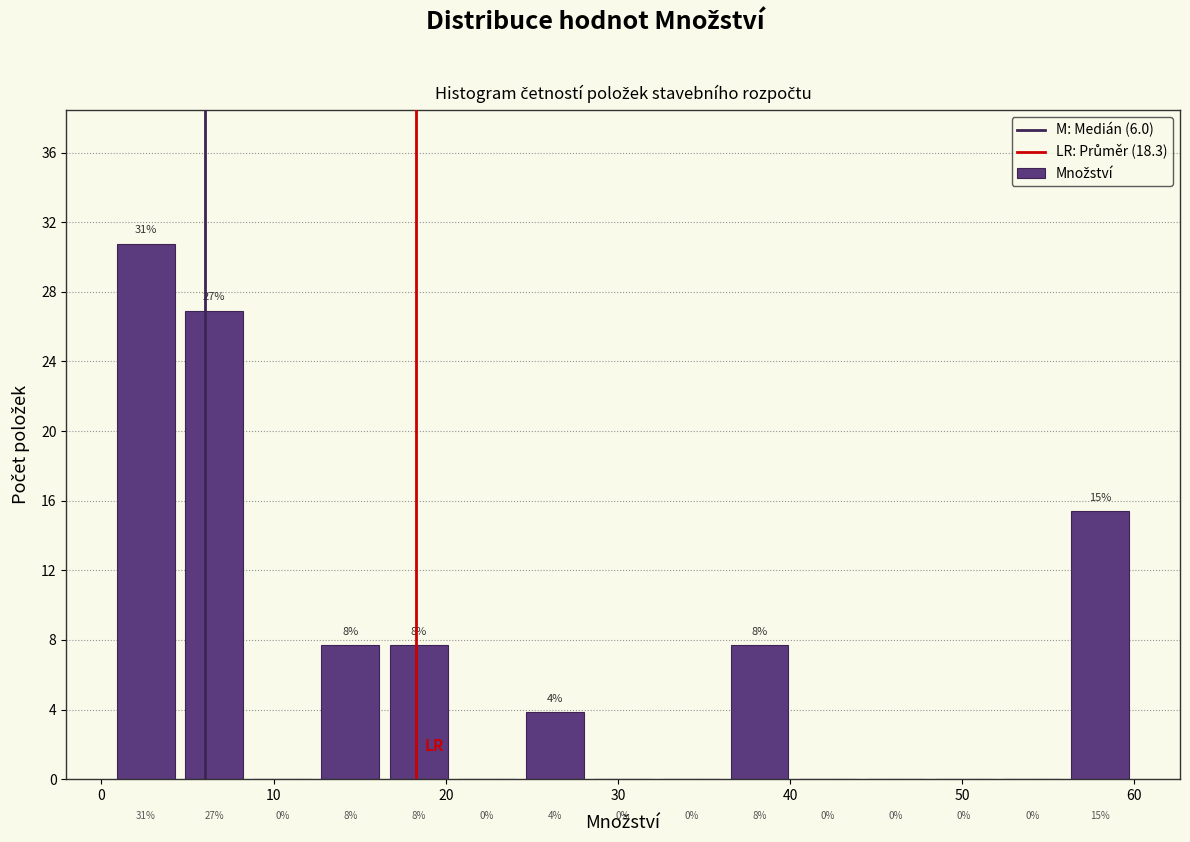

Around what value on the x-axis is the tallest bar? Give the approximate position of its centre, as read against the axis.

3